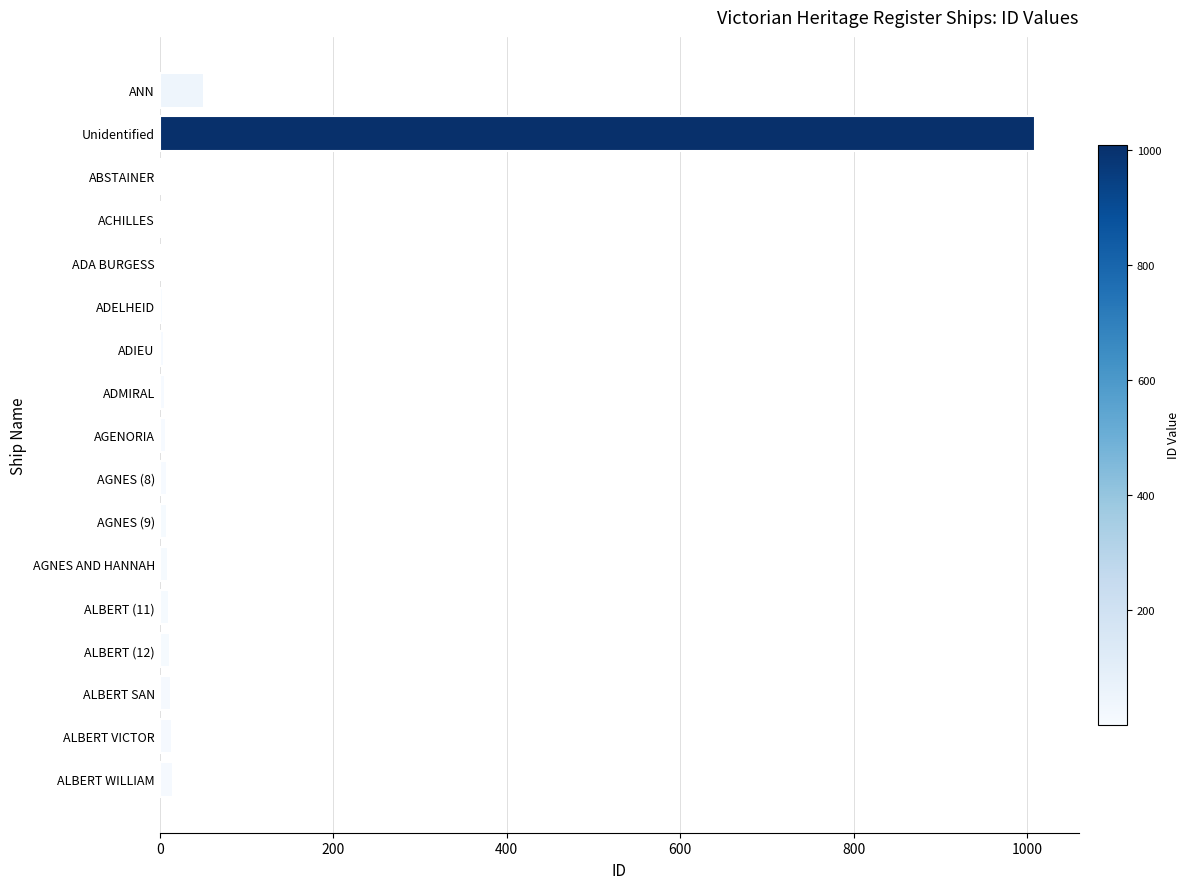

The value at ANN is 51. True or false?

True